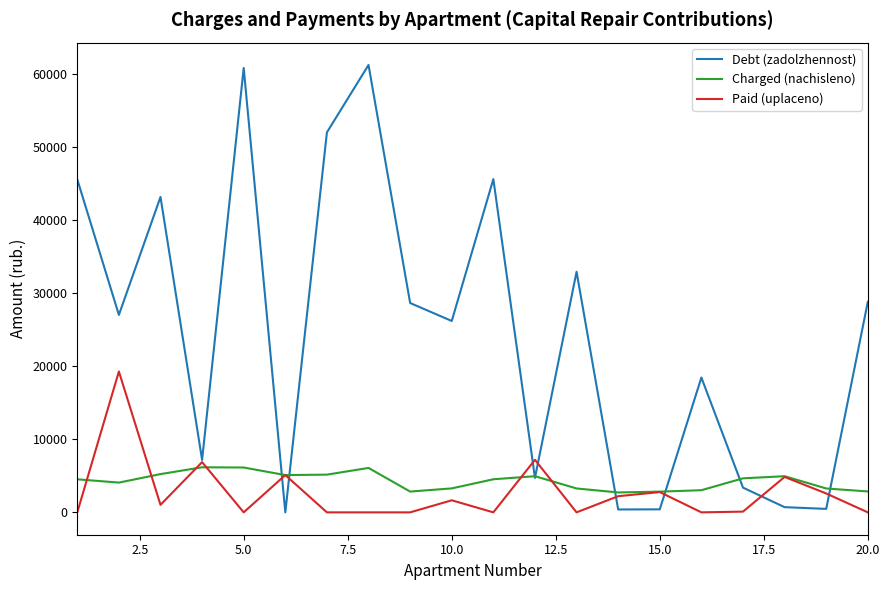

Rank the series by their maximum value, from lowest to highest.

Charged (nachisleno), Paid (uplaceno), Debt (zadolzhennost)